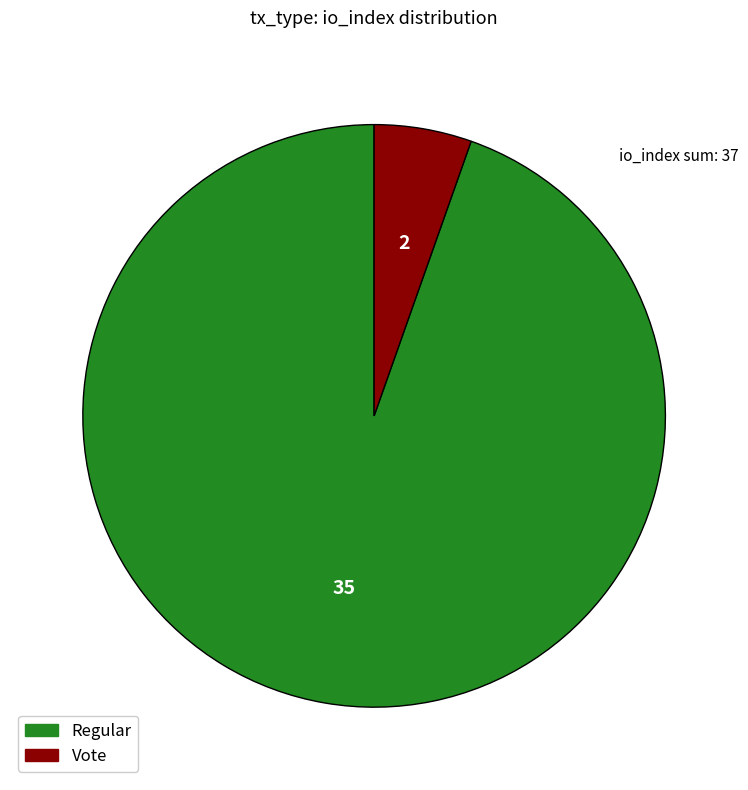

Which has a higher value, Regular or Vote?

Regular